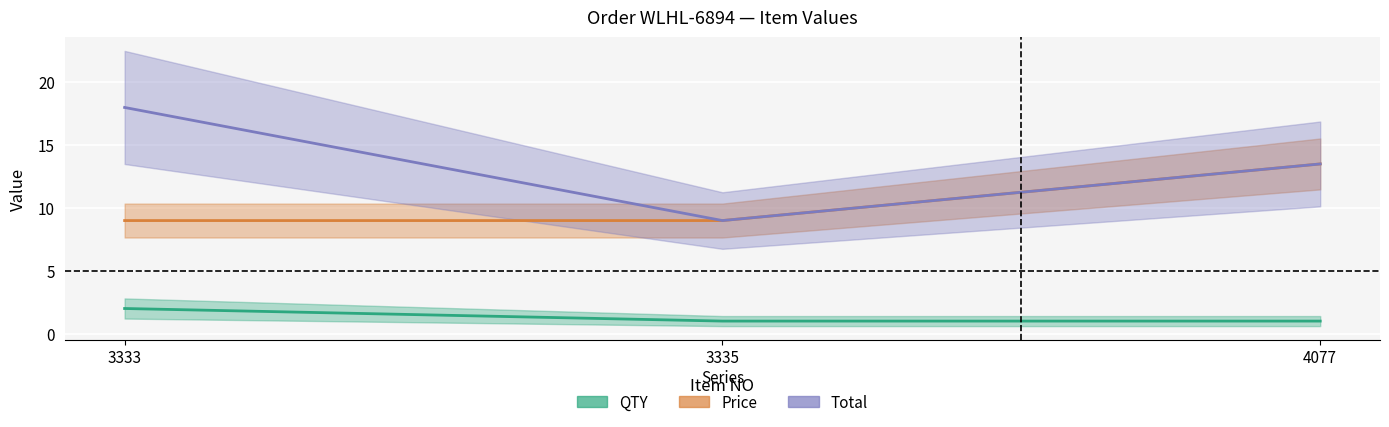

Reading left to right, what are all the values shown in this chart?

QTY: 2.0	1.0	1.0
Price: 9.0	9.0	13.5
Total: 18.0	9.0	13.5